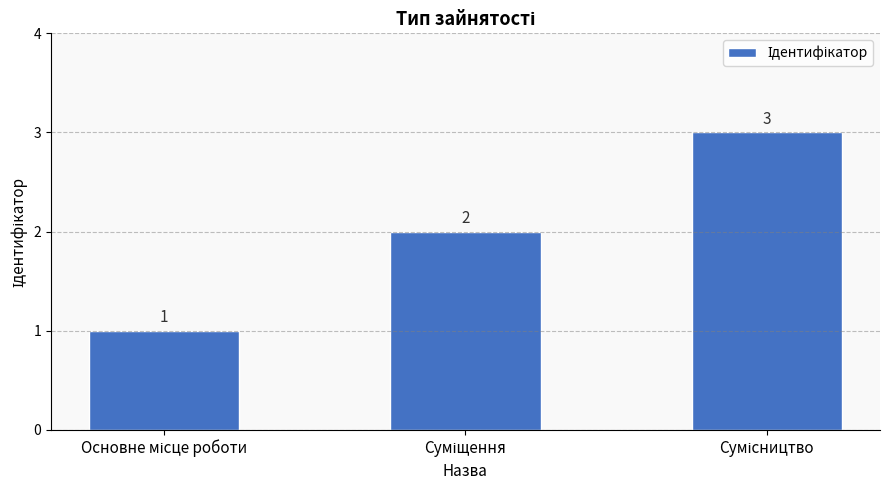

Count the values in the range 1 to 3.

3